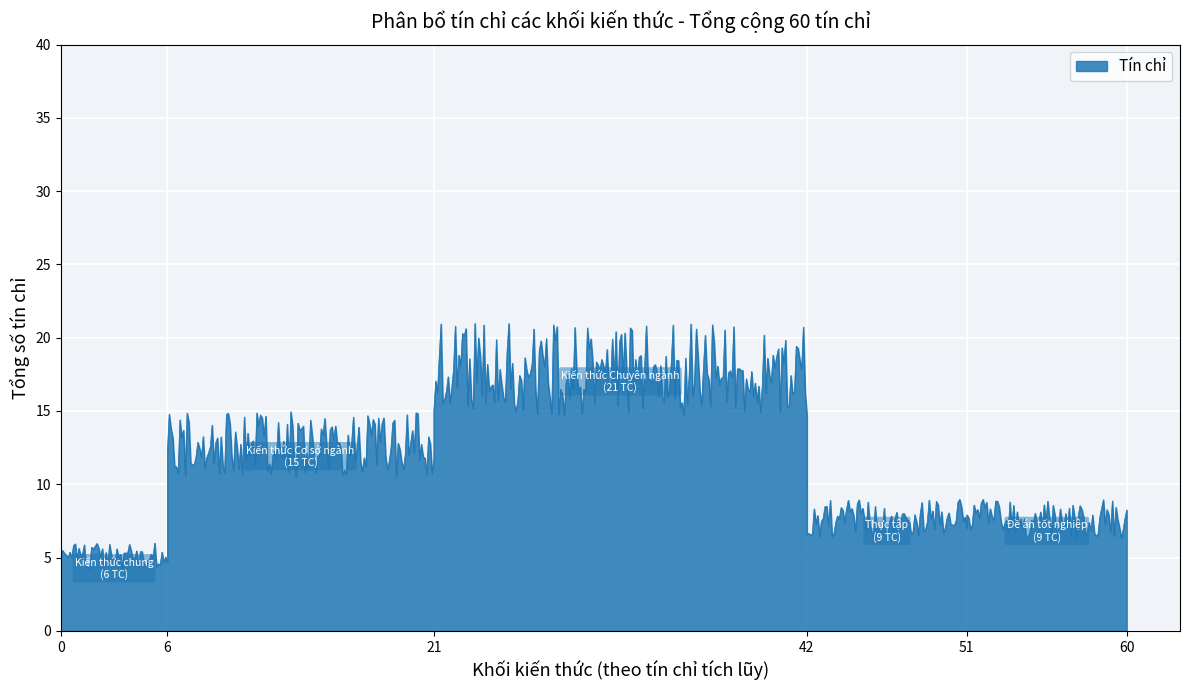

What value does the data have at Kiến thức Cơ sở ngành?

15